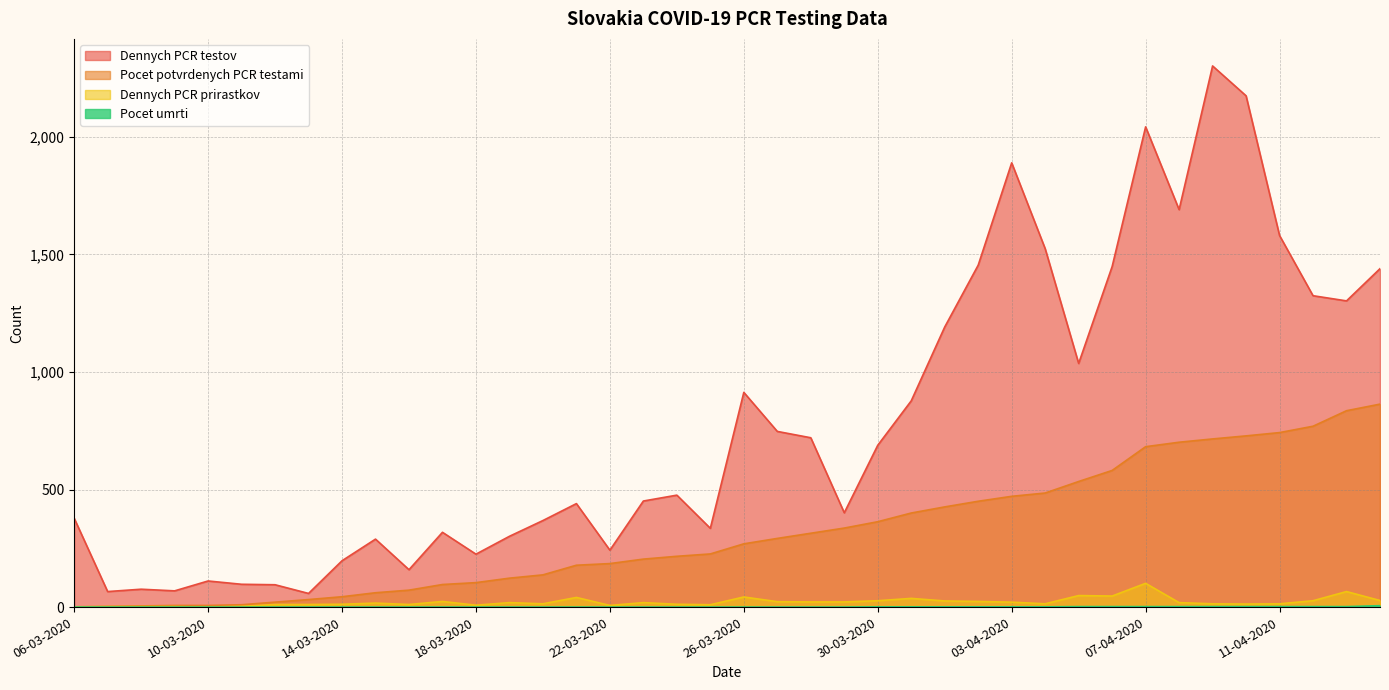

The Pocet potvrdenych PCR testami series shows 269 at 26-03-2020. True or false?

True